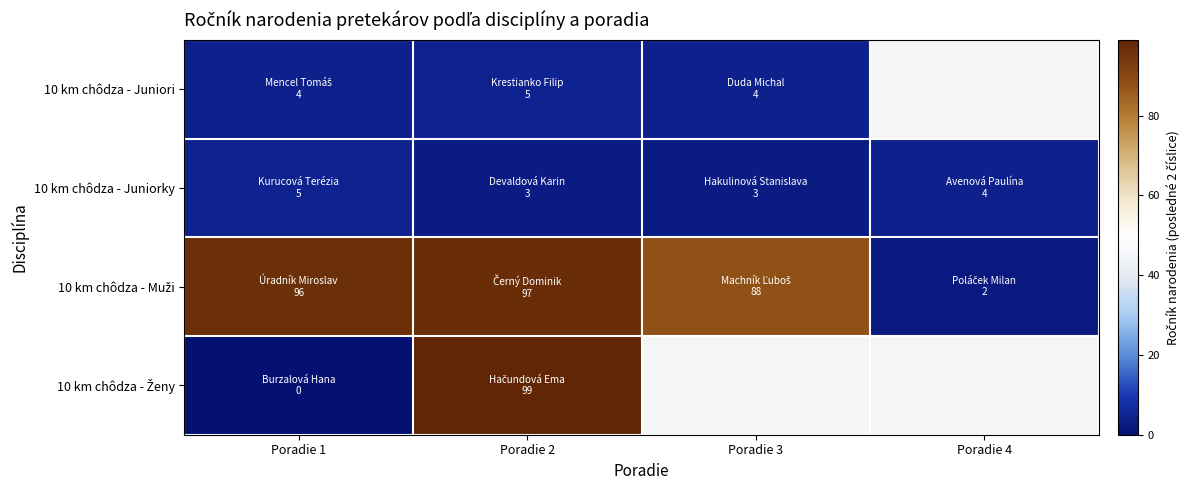

What is the difference between the maximum and second lowest values in the 10 km chôdza - Juniorky series?

2.0